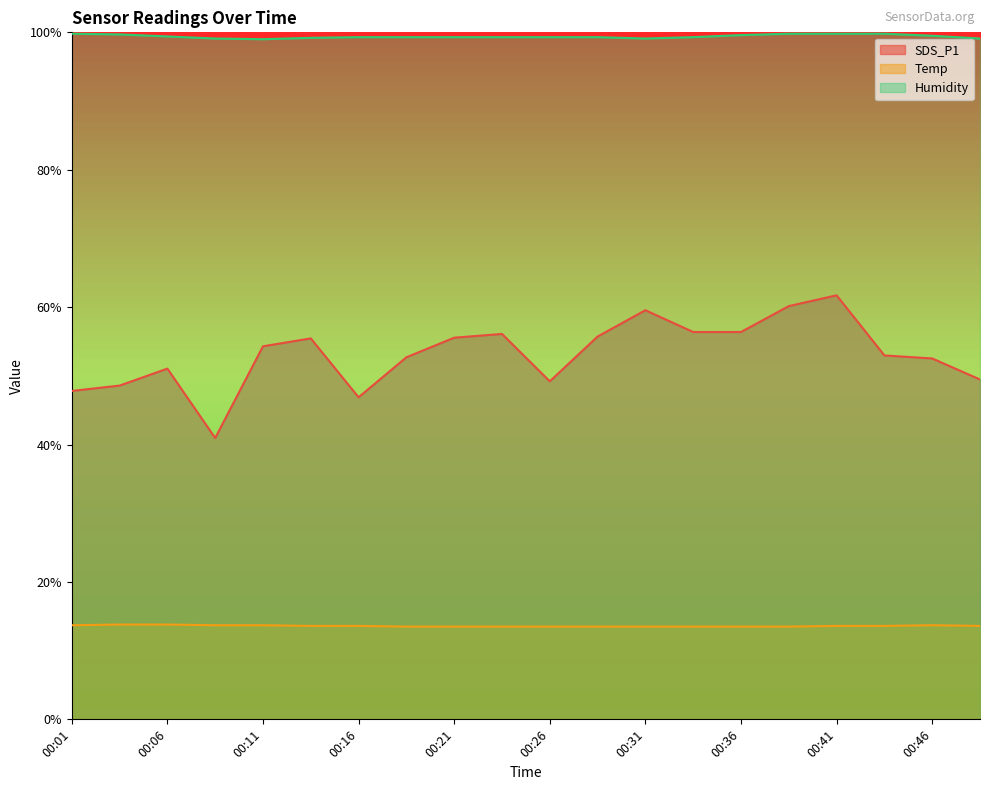

Is the value of Humidity at 00:28 greater than the value of Temp at 00:41?

Yes